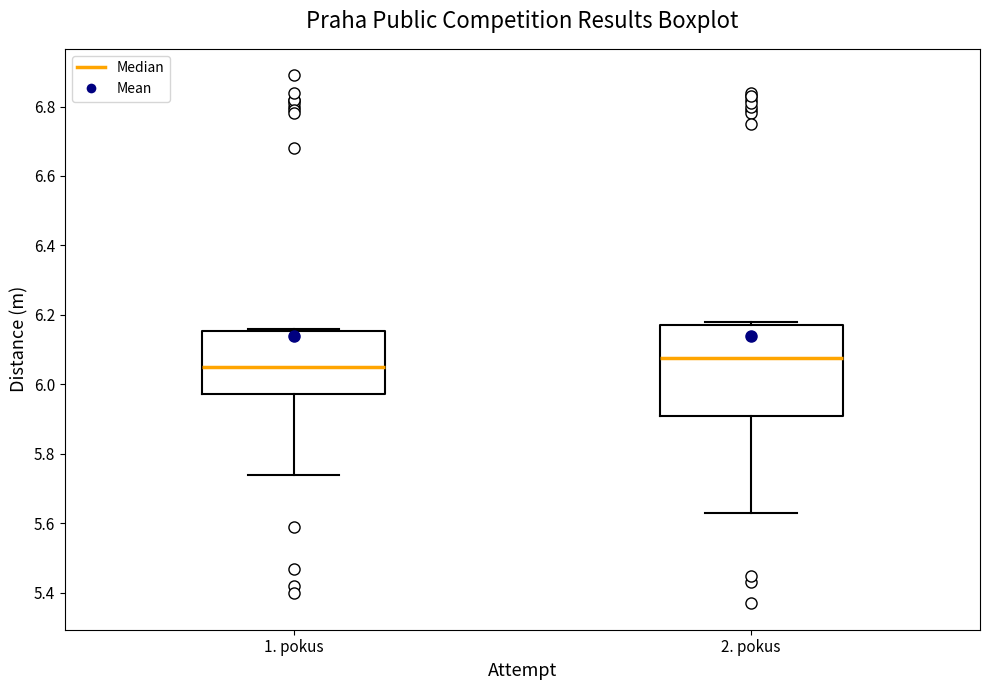

Reading left to right, transcribe this box plot: for each box, give where its median line is, the range the box spans, and where its two whiskers end, as read against the y-axis. The values are not printed on the chart, so give them approximately, as read against the axis.

1. pokus: median 6.06, box 5.98 to 6.16, whiskers 5.74 to 6.16 (just above the box's upper edge)
2. pokus: median 6.08, box 5.92 to 6.18, whiskers 5.64 to 6.18 (just above the box's upper edge)